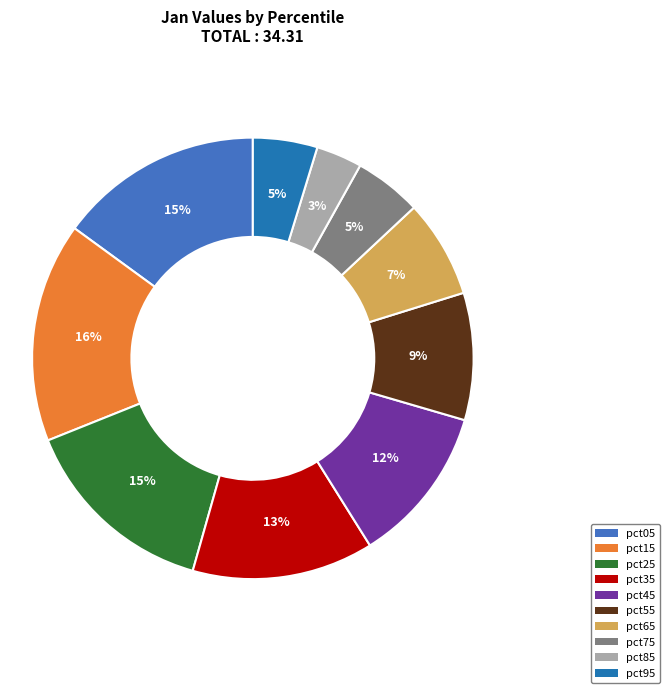

Between pct05 and pct95, which is larger?

pct05